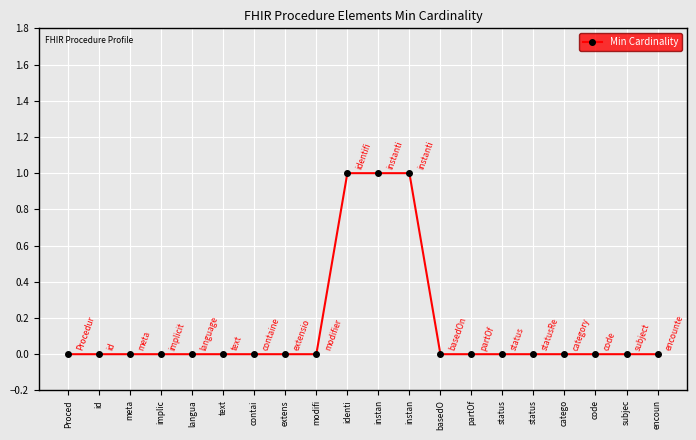

What is the maximum value shown in the chart?

1